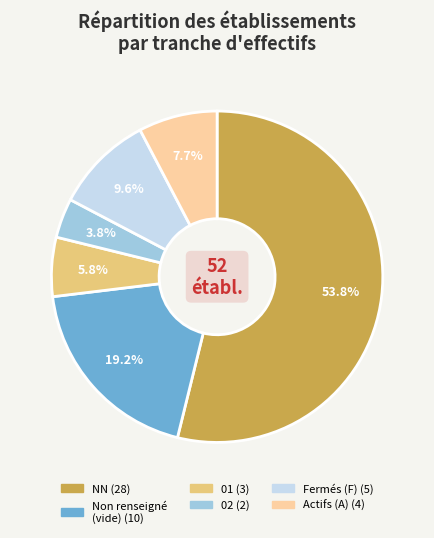

Is there a majority slice in this chart?

Yes